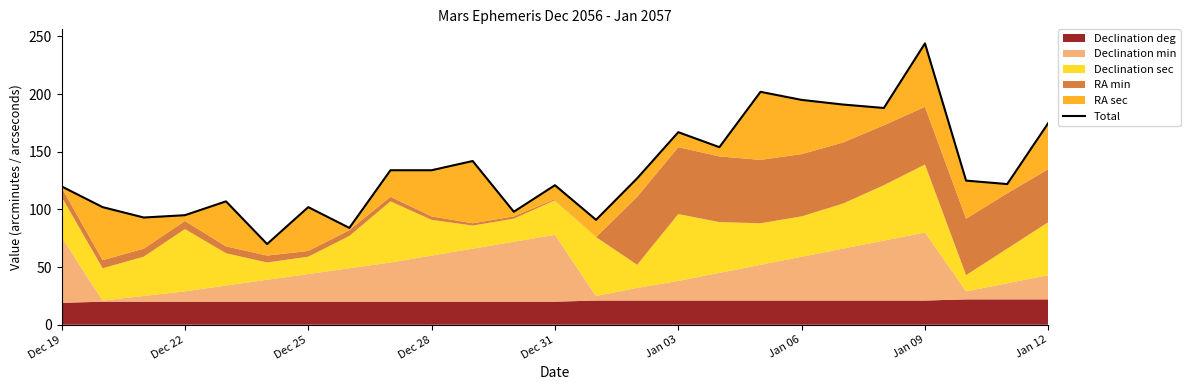

Is it true that the value at 13 is 91?

True